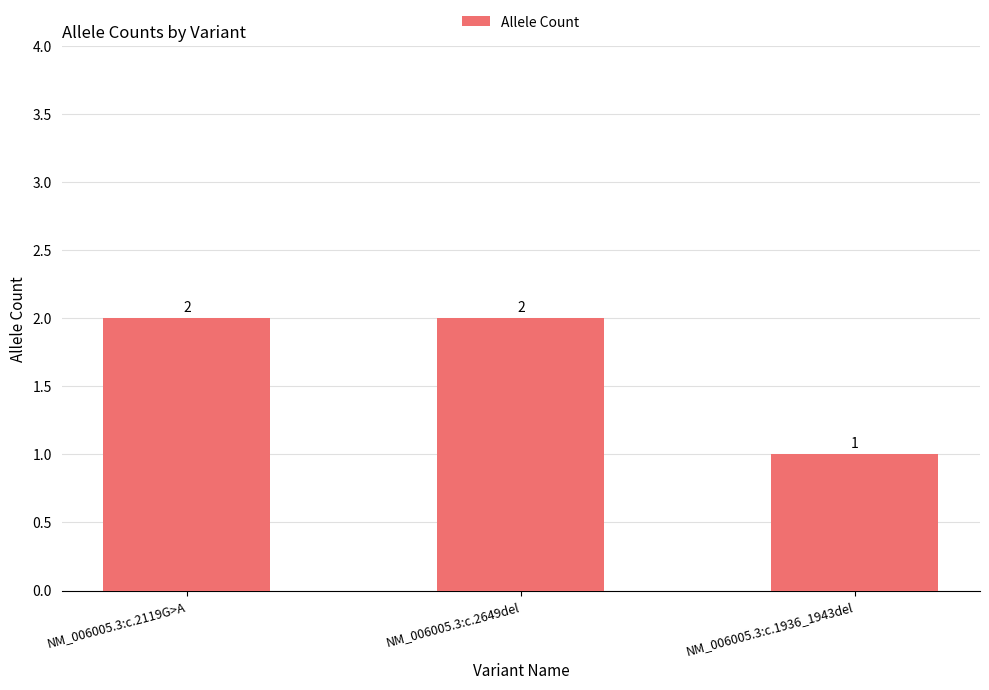

What position from the left is NM_006005.3:c.1936_1943del?

3